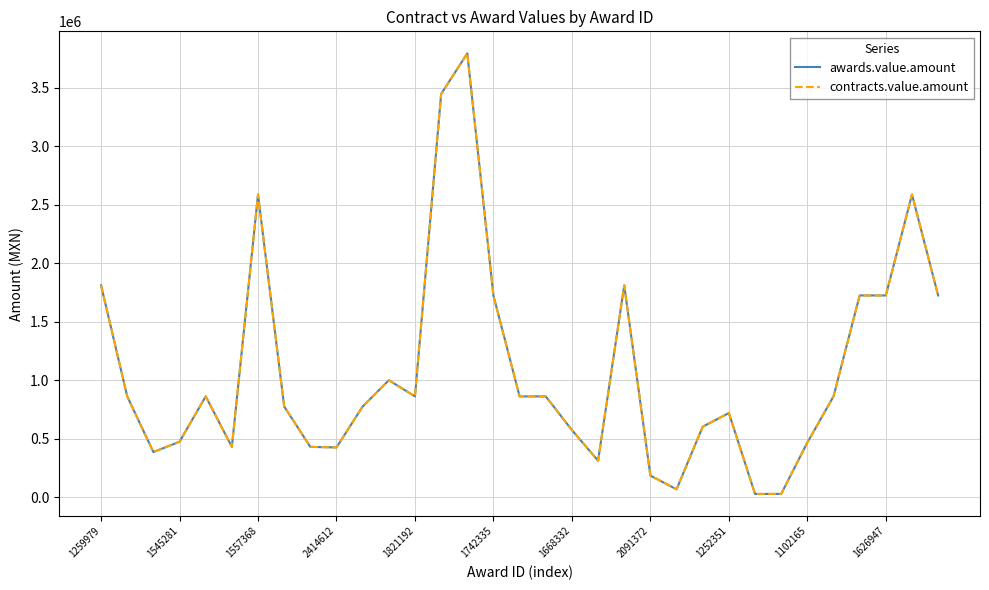

How many lines are shown in the chart?

2